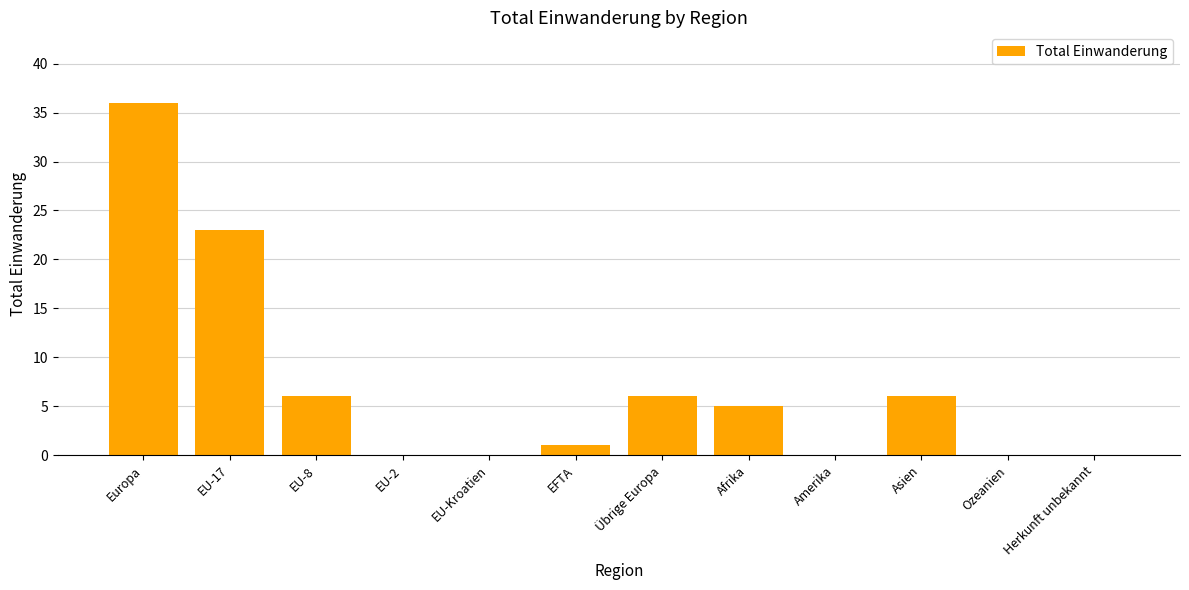

Reading left to right, transcribe all the data shown in this chart.

36	23	6	0	0	1	6	5	0	6	0	0